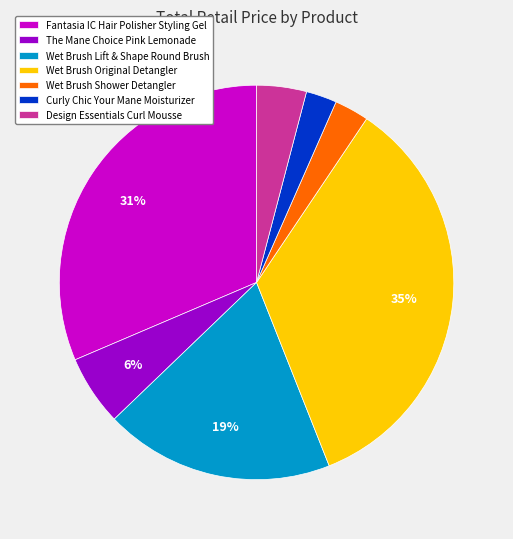

Is the sum of The Mane Choice Pink Lemonade and Wet Brush Shower Detangler greater than half?

No